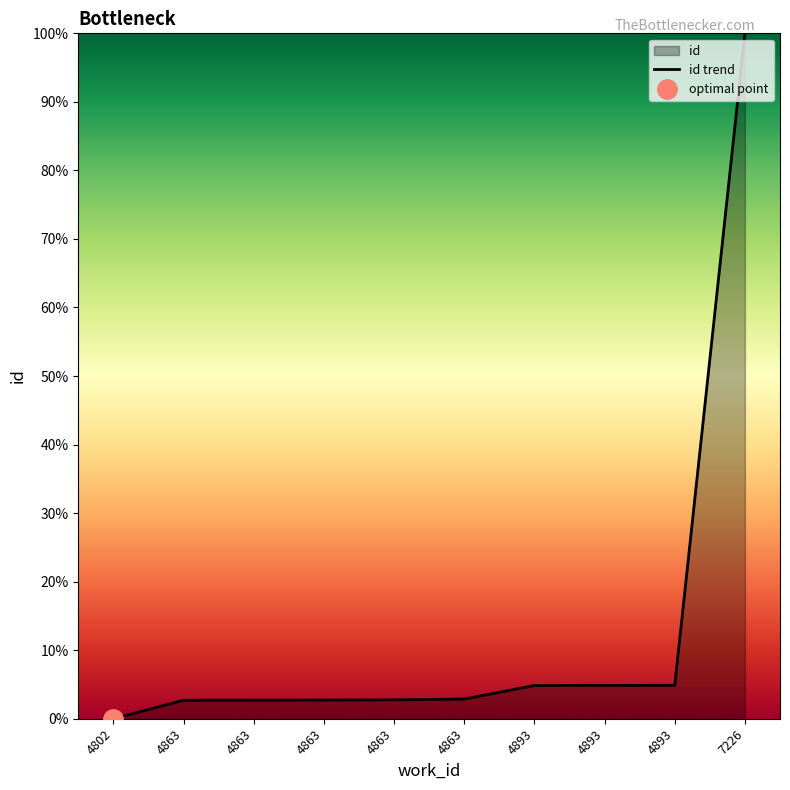

What is the value of the 6th point from the left?

2.7